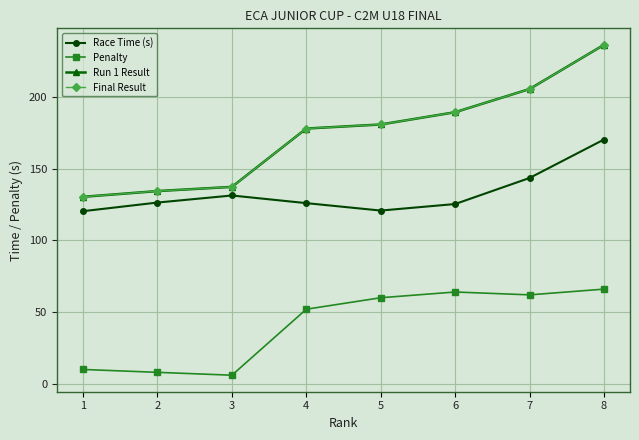

True or false: Final Result and Run 1 Result cross at least once.

False